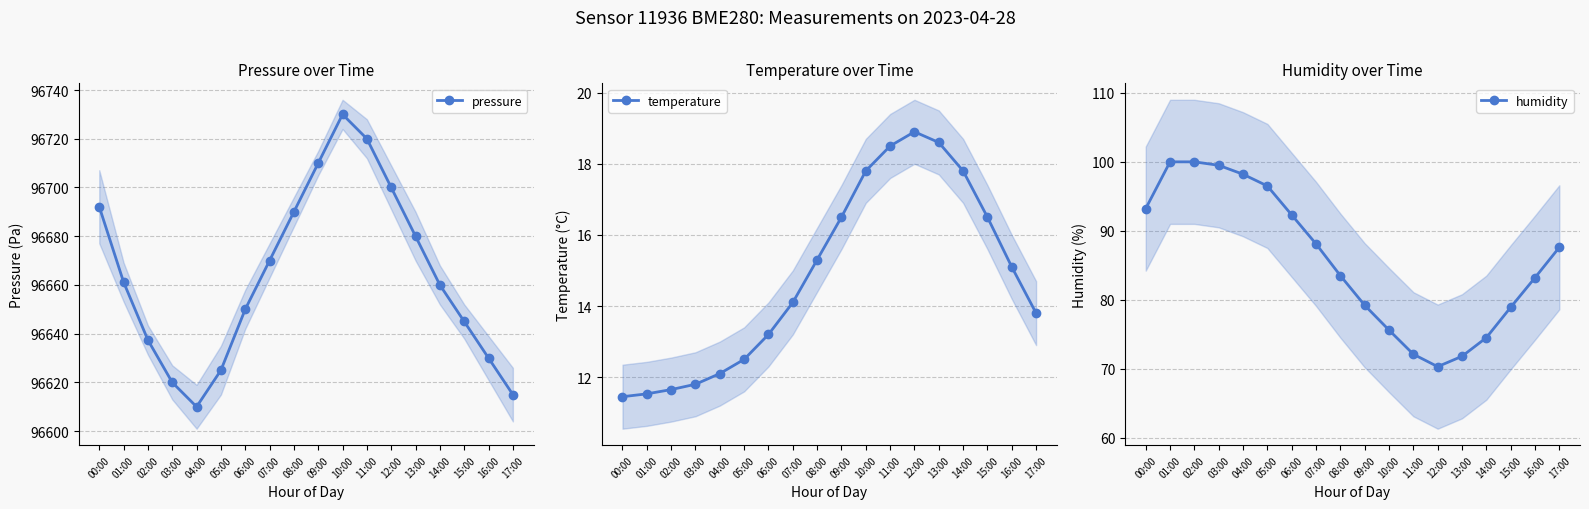

What is the value of the temperature point at the 13th from the left?

18.9